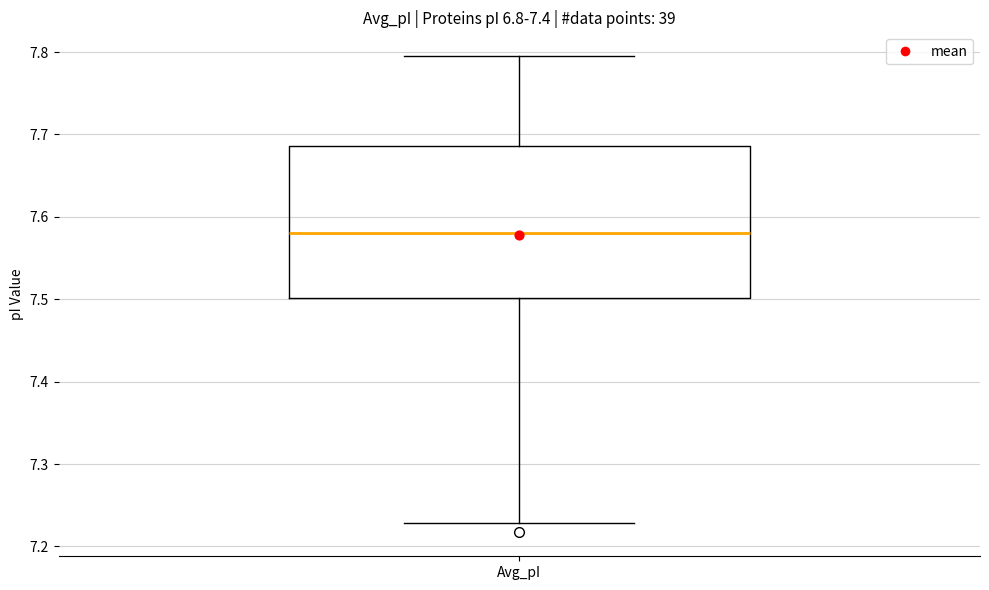

Where does the median line of the box for Avg_pI sit on the y-axis? The values are not printed on the chart, so give them approximately, as read against the axis.

7.58